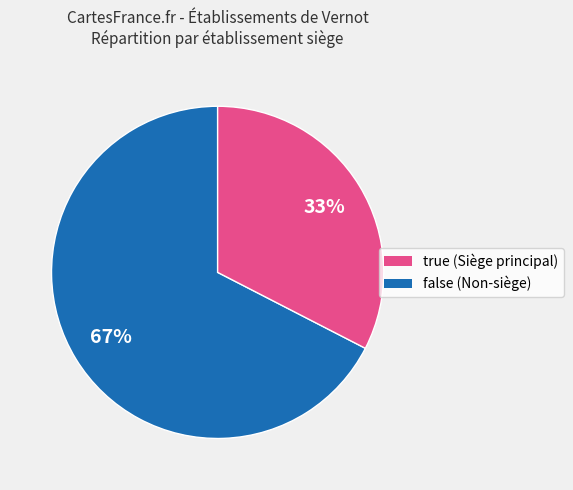

Count the number of slices in the pie.

2